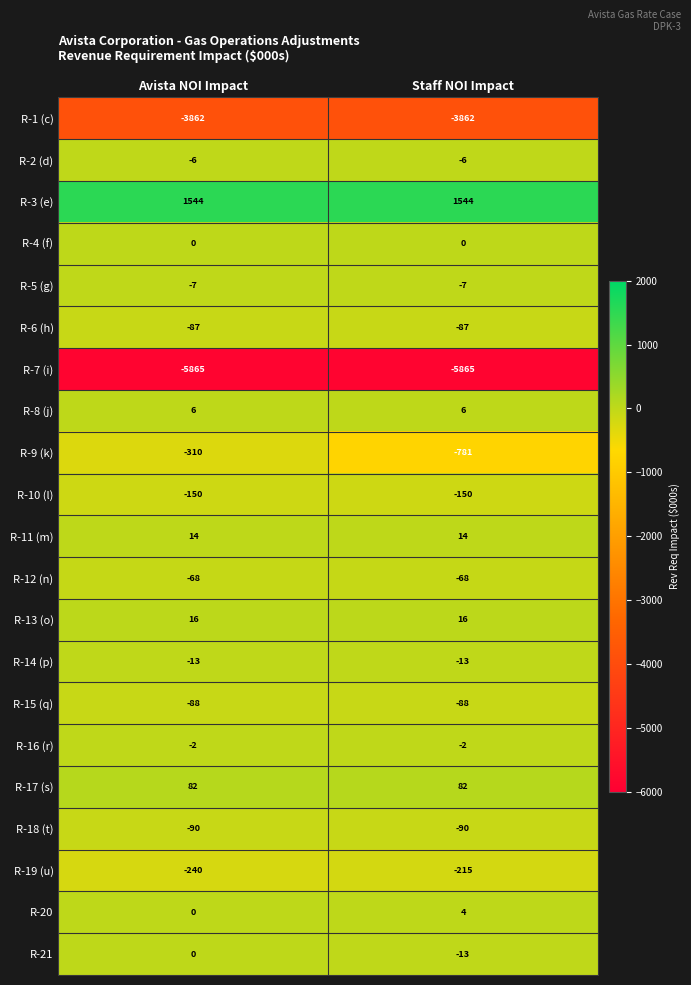

What is the highest value of the R-14 (p) series?

-13